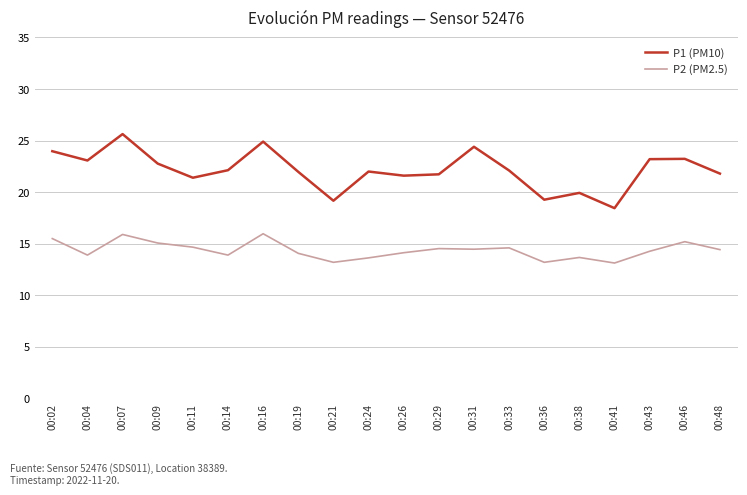

What is the highest value of the P1 (PM10) series?

25.6